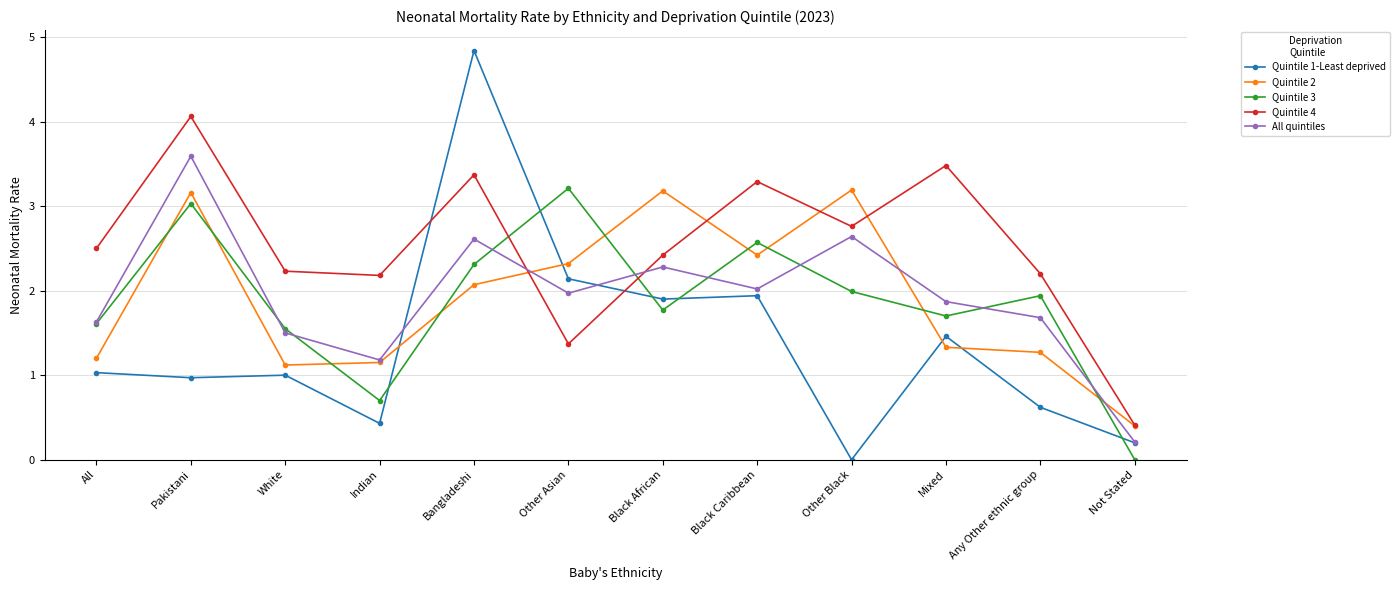

In All quintiles, how many points are lower than both neighbors (excluding endpoints)?

3